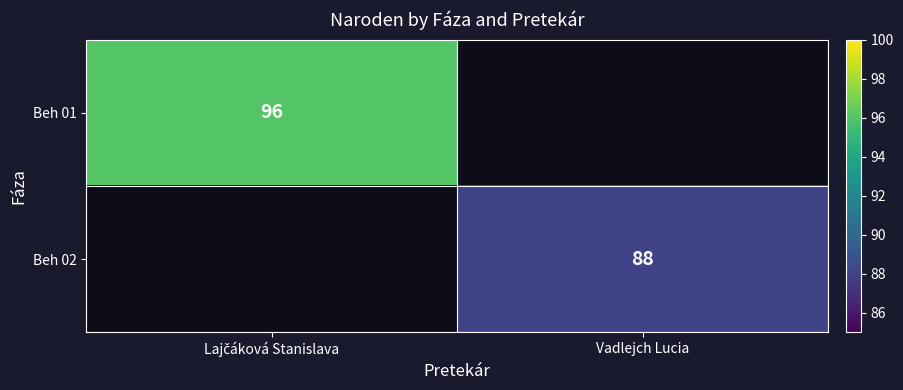

Is it true that Beh 02 equals 88 at Vadlejch Lucia?

True